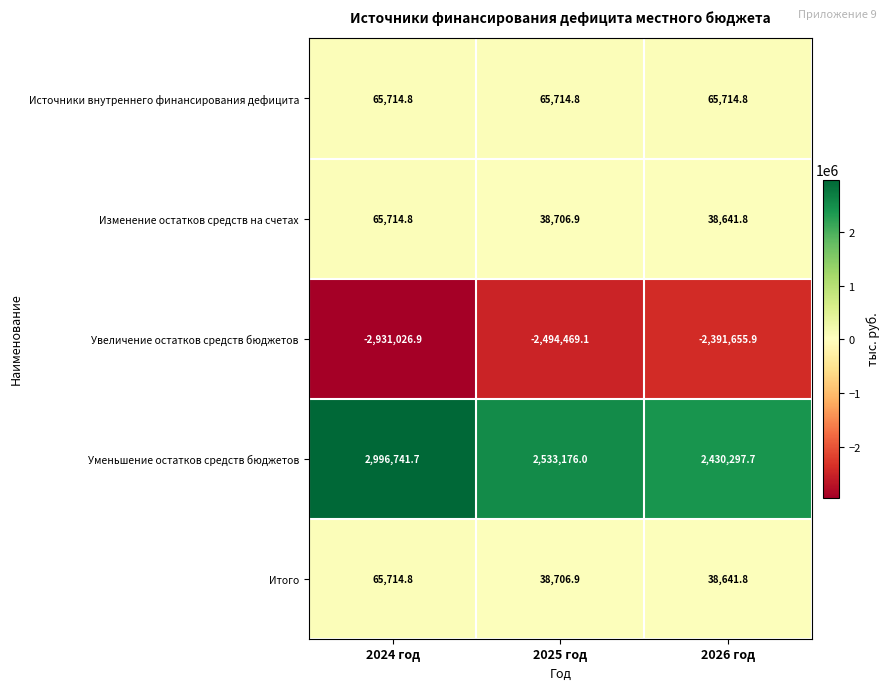

What is the sum of all Увеличение остатков средств бюджетов values?

-7817151.9